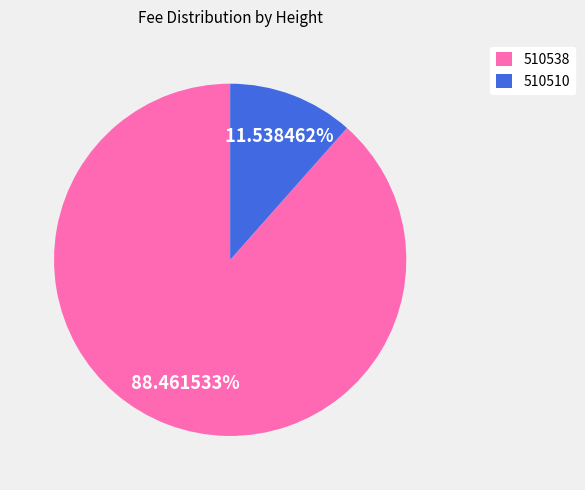

True or false: 510510 accounts for 19% of the total.

False